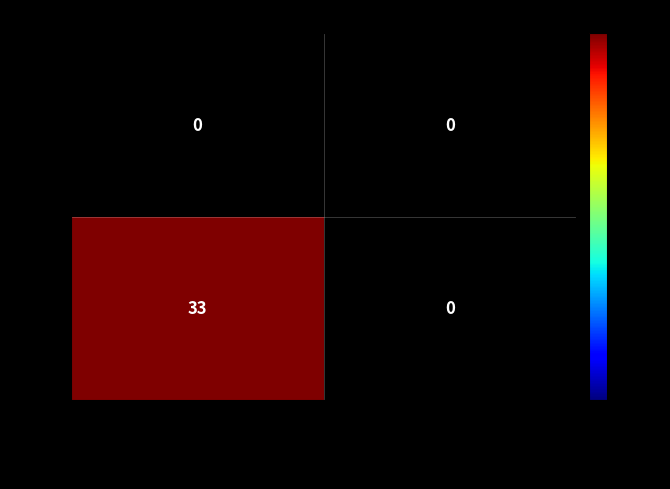

Reading left to right, list all the values displayed in this chart.

289: Fernanda Imperio Lima=0	Henrique Macedo=0
3157: Fernanda Imperio Lima=33	Henrique Macedo=0